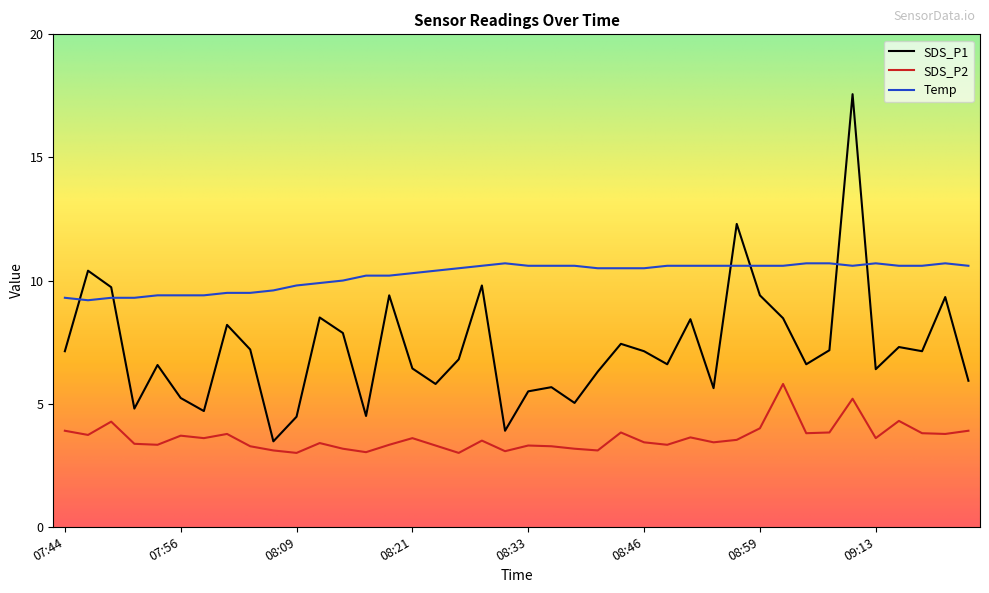

What is the maximum value shown in the chart?

17.6